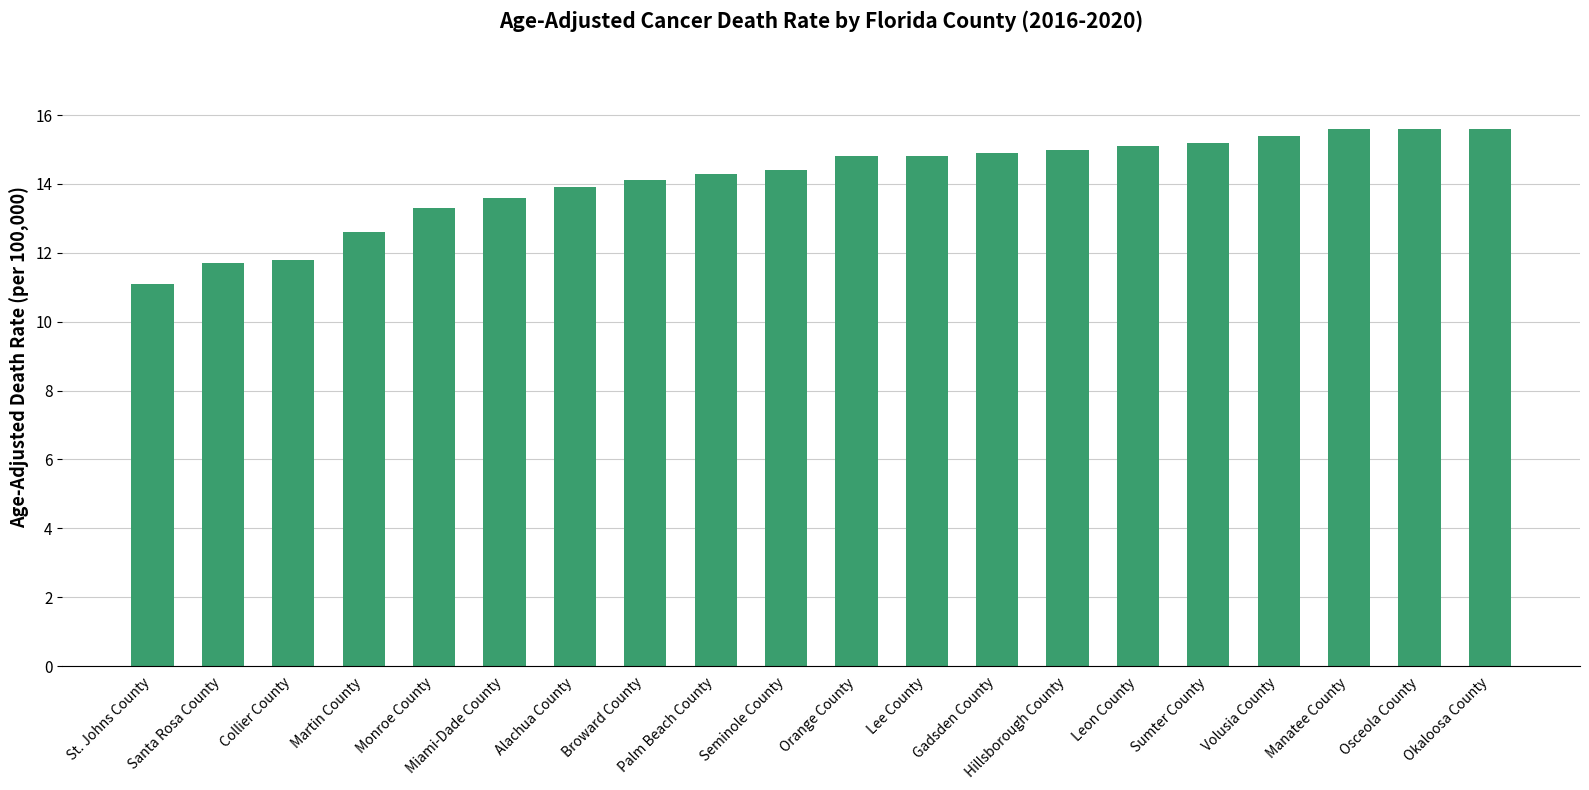

What is the value of the 16th bar from the left?

15.2